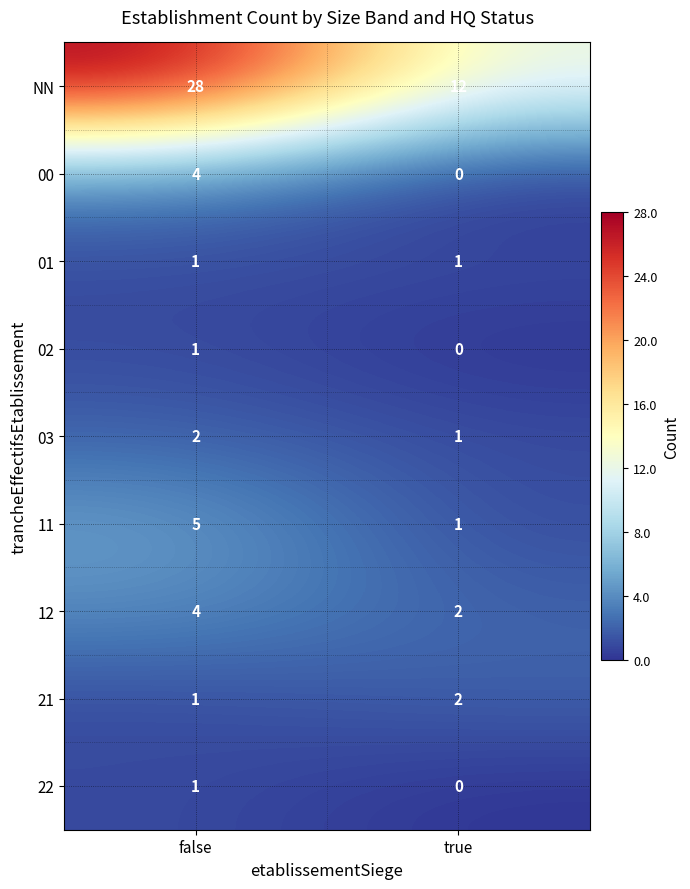

At which category is the sum across all series the highest?

false